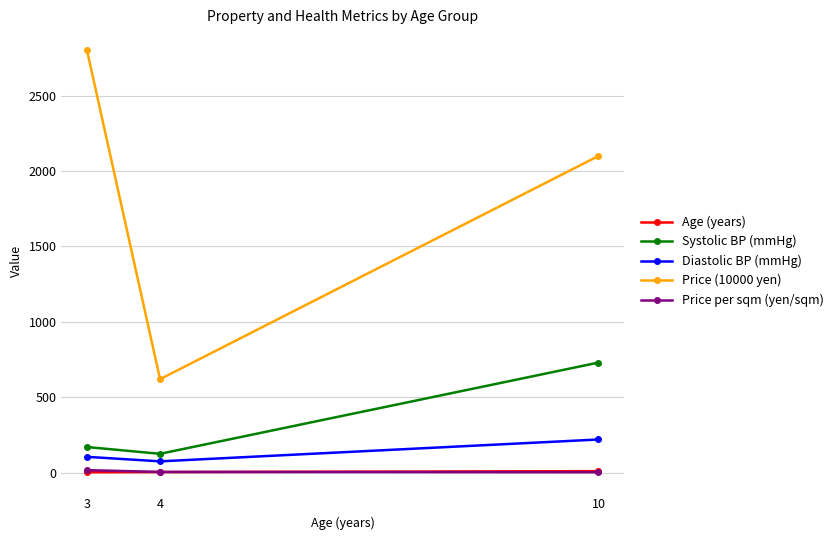

What is the greatest value displayed?

2800.0